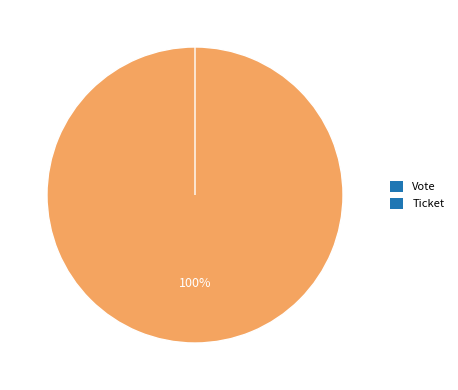

Which slice represents more than half of the pie?

Vote